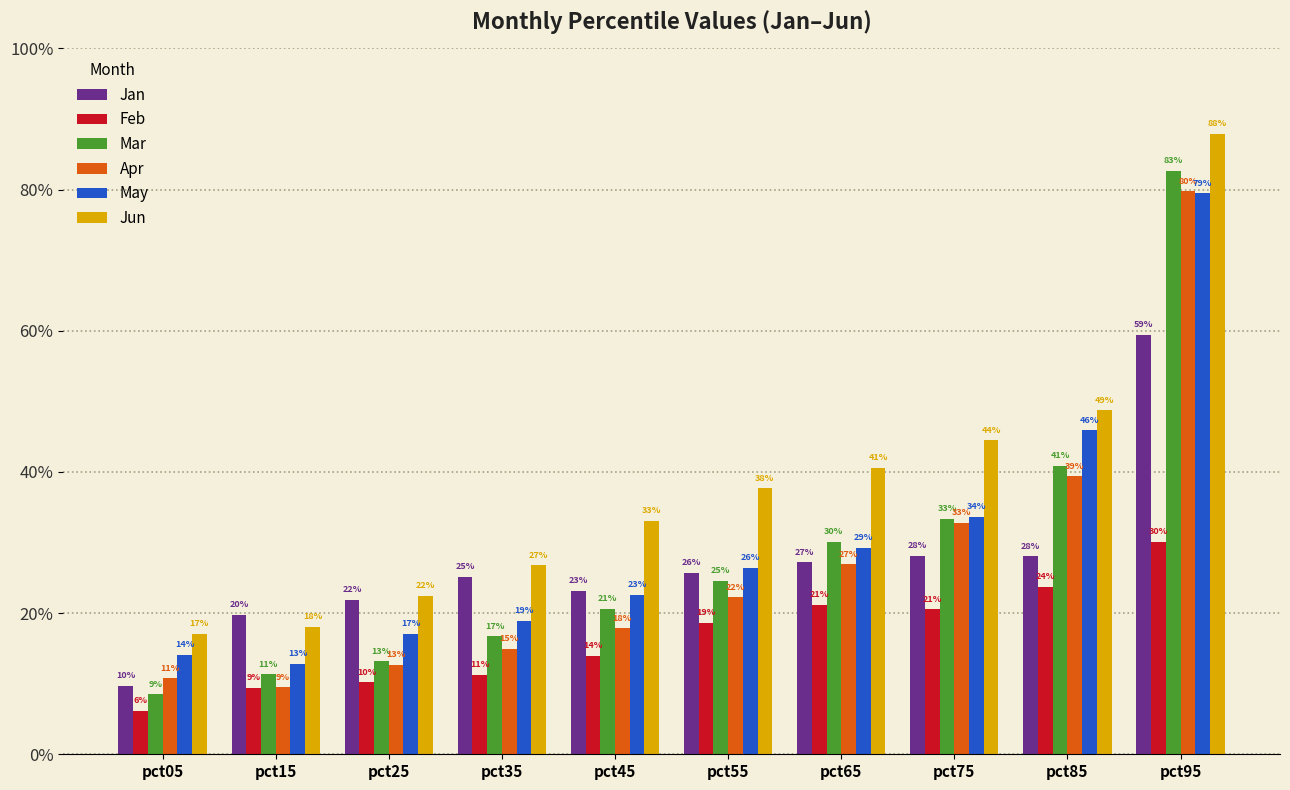

Reading right to left, transcribe all the data shown in this chart.

Jan: 0.6	0.3	0.3	0.3	0.3	0.2	0.3	0.2	0.2	0.1
Feb: 0.3	0.2	0.2	0.2	0.2	0.1	0.1	0.1	0.1	0.1
Mar: 0.8	0.4	0.3	0.3	0.2	0.2	0.2	0.1	0.1	0.1
Apr: 0.8	0.4	0.3	0.3	0.2	0.2	0.1	0.1	0.1	0.1
May: 0.8	0.5	0.3	0.3	0.3	0.2	0.2	0.2	0.1	0.1
Jun: 0.9	0.5	0.4	0.4	0.4	0.3	0.3	0.2	0.2	0.2